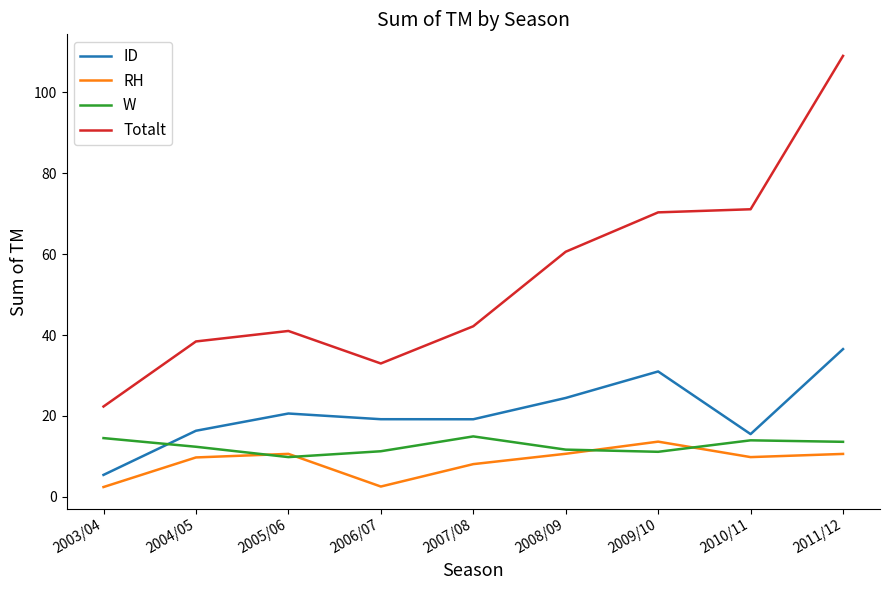

Is it true that Totalt equals 42.2 at 2007/08?

True